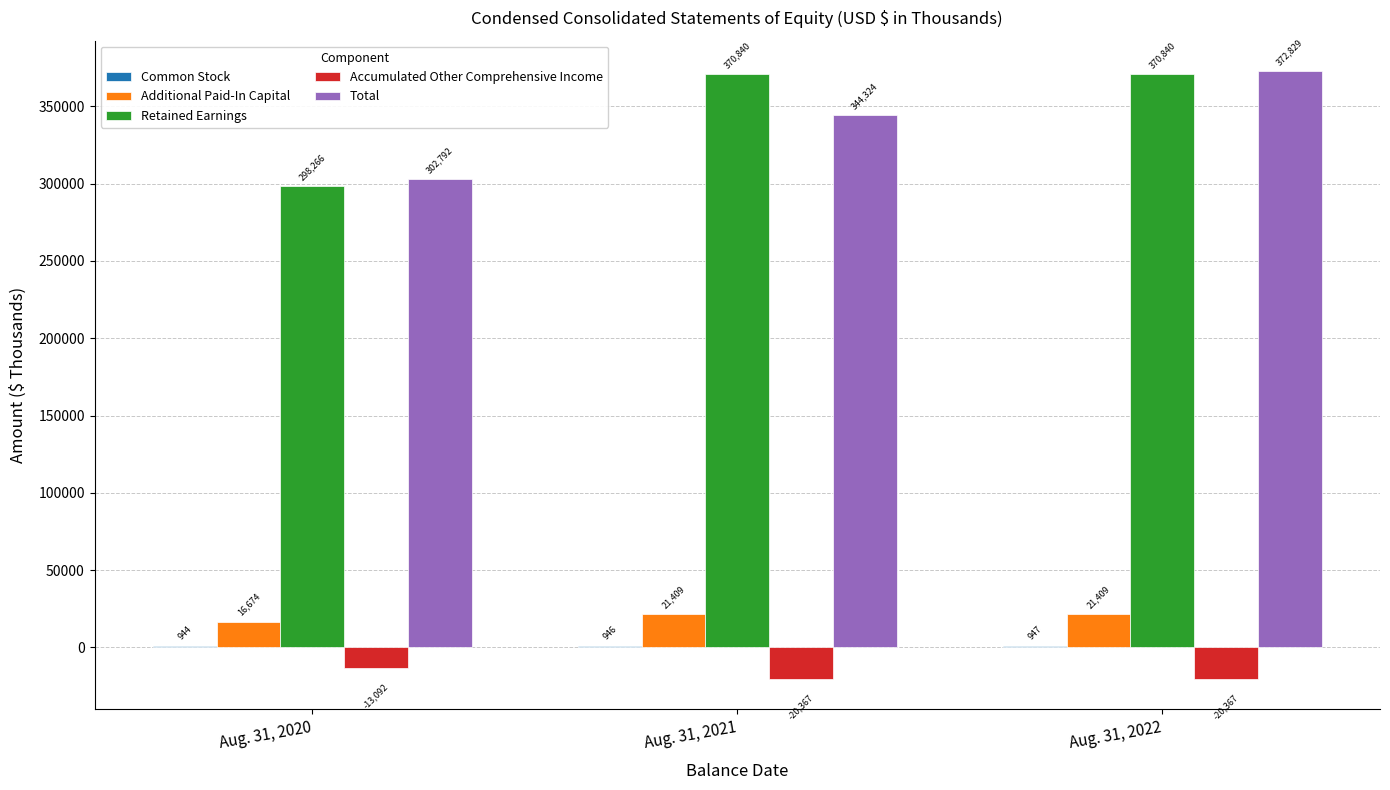

What is the spread (max minus min) of values at Aug. 31, 2020?

315884